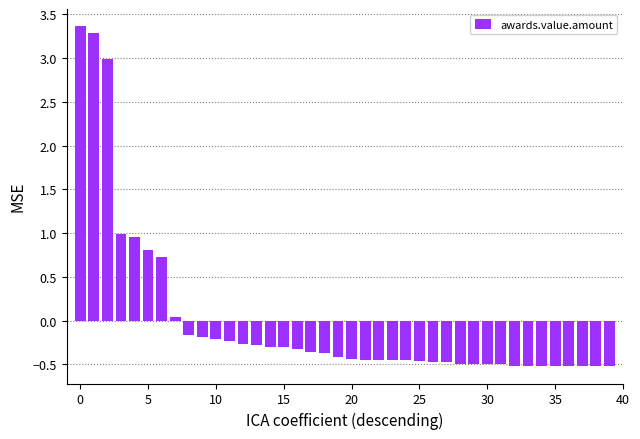

What is the value of the 10th bar from the left?

-0.2